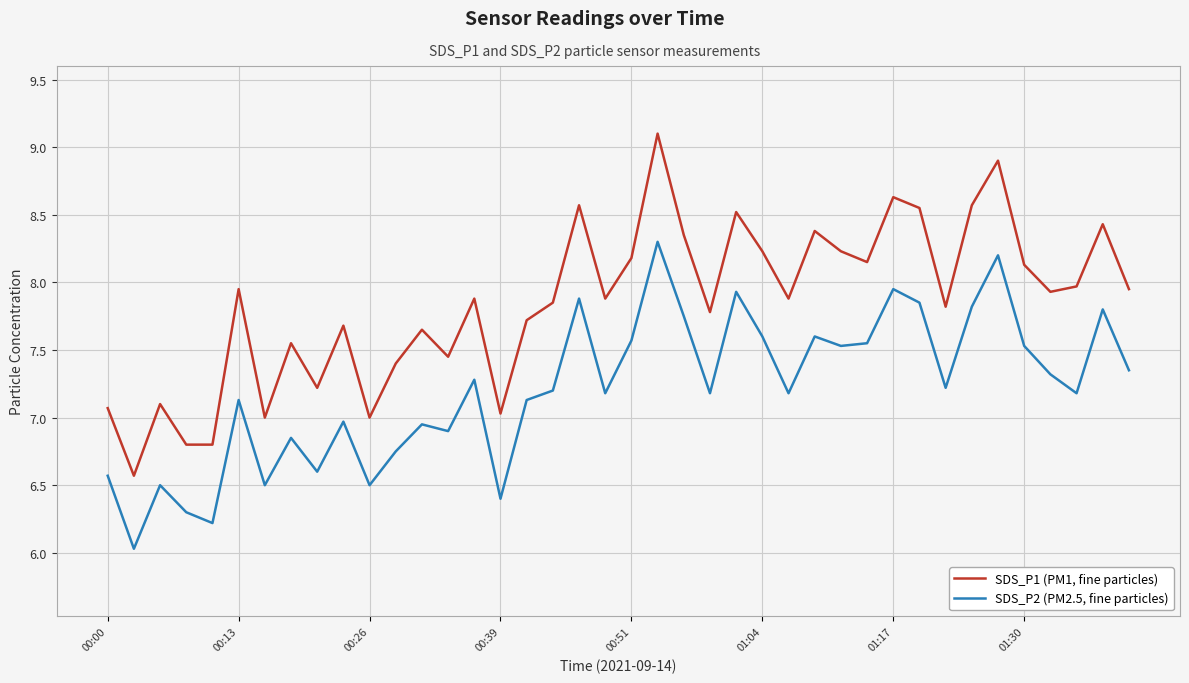

Which series has the largest range (max minus min)?

SDS_P1 (PM1, fine particles)